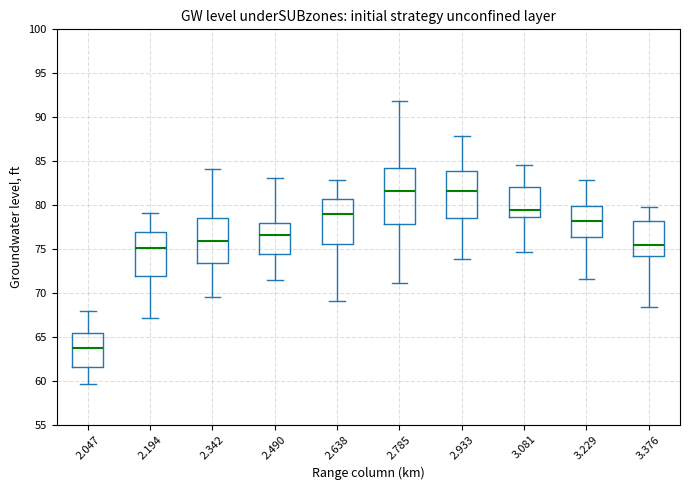

Where is the lower edge of the box at x = 2.785 on the y-axis? The values are not printed on the chart, so give them approximately, as read against the axis.

78.0